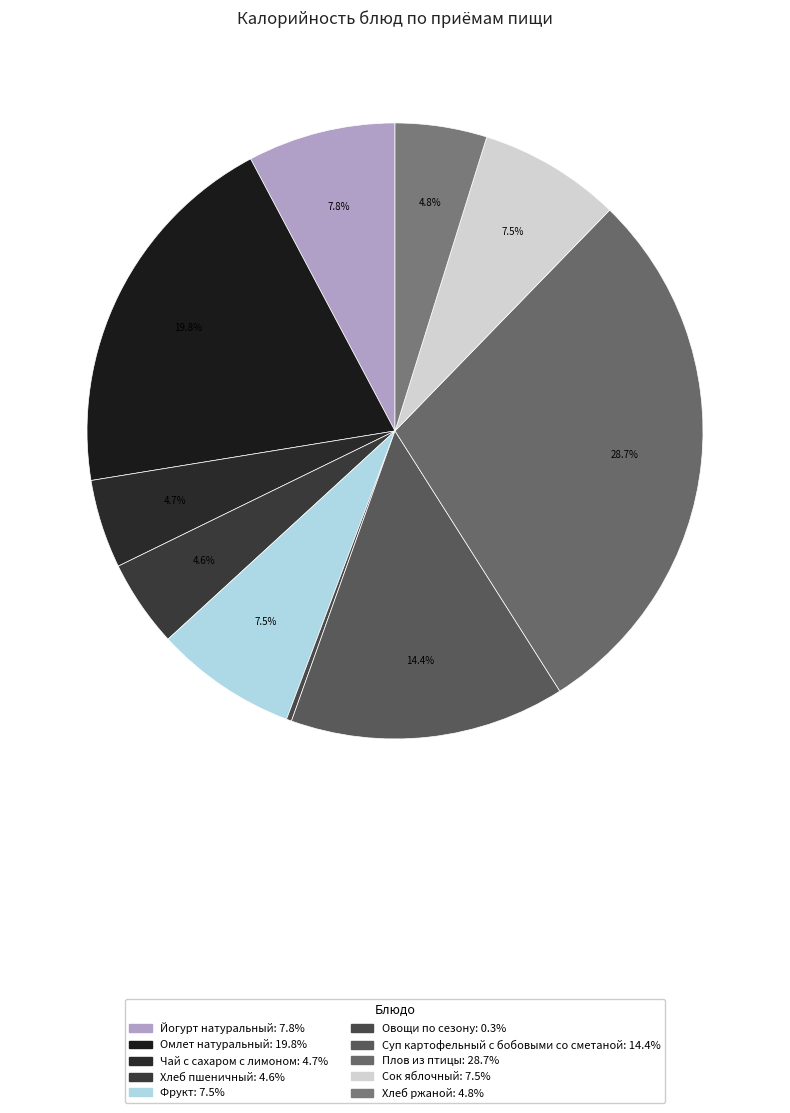

Which category has the biggest portion of the pie?

Плов из птицы